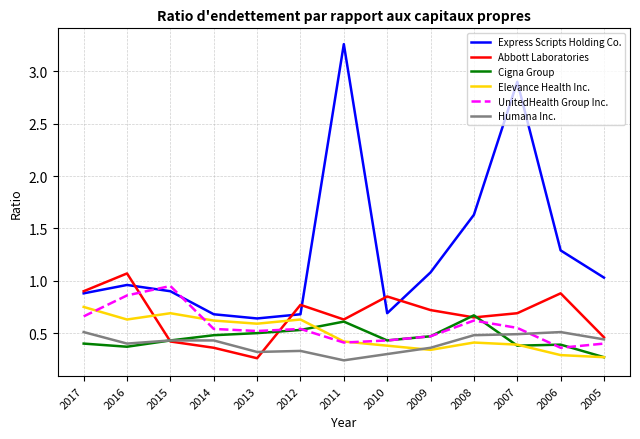

What are all the series names shown in the legend?

Express Scripts Holding Co., Abbott Laboratories, Cigna Group, Elevance Health Inc., UnitedHealth Group Inc., Humana Inc.